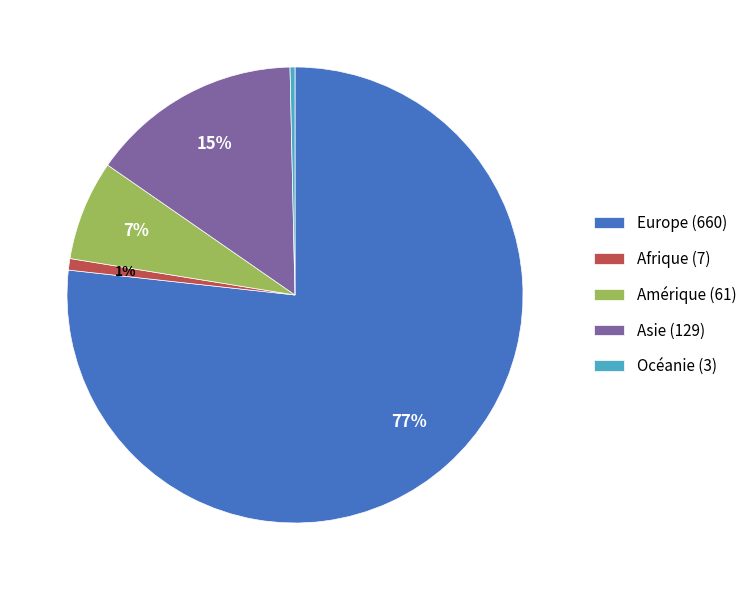

Does any single category account for the majority?

Yes